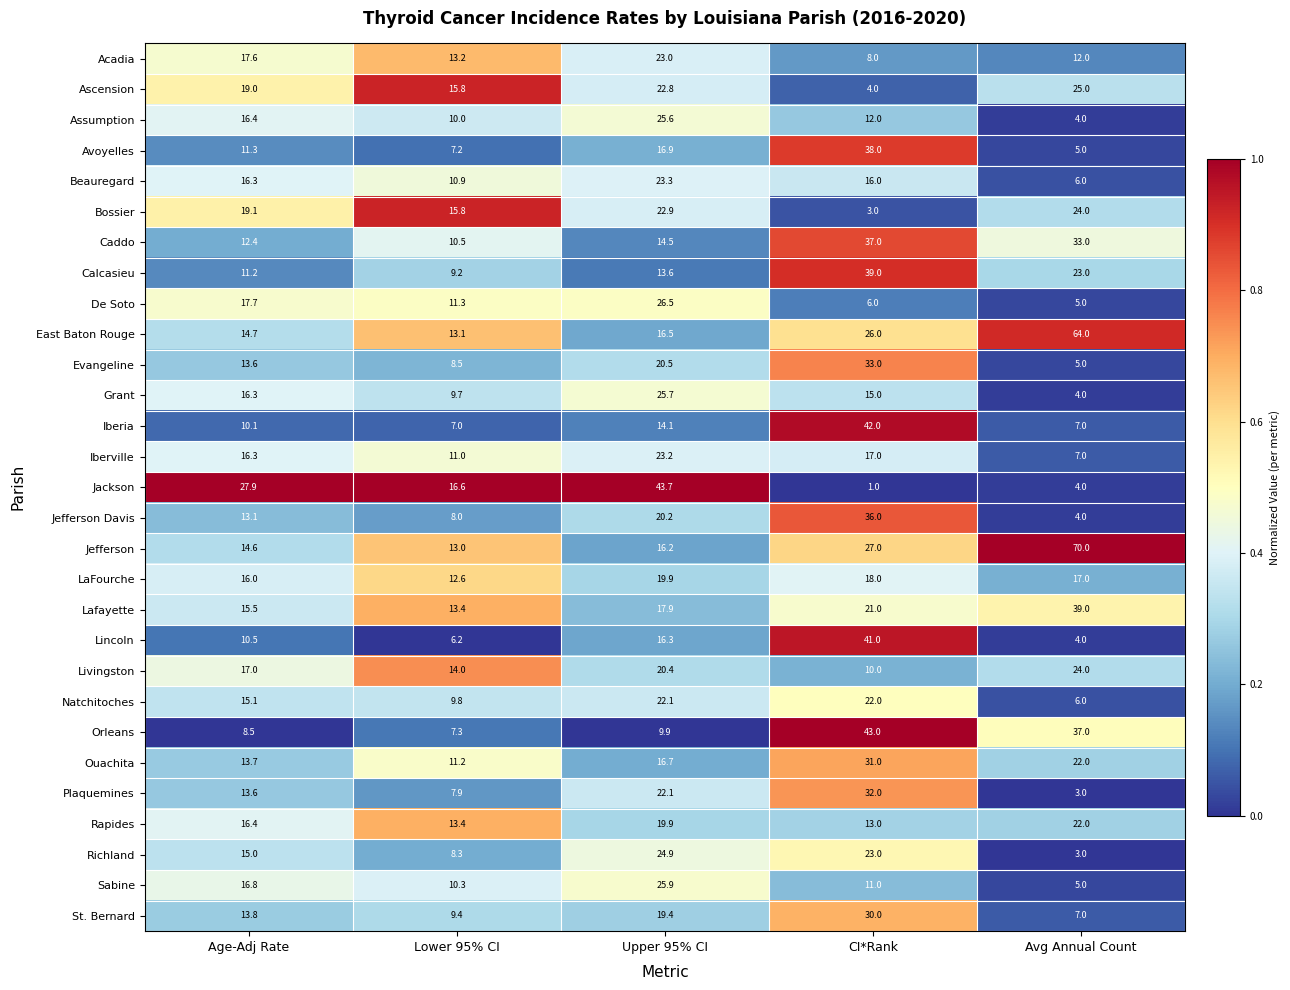

Which label corresponds to the smallest value in the chart?

CI*Rank